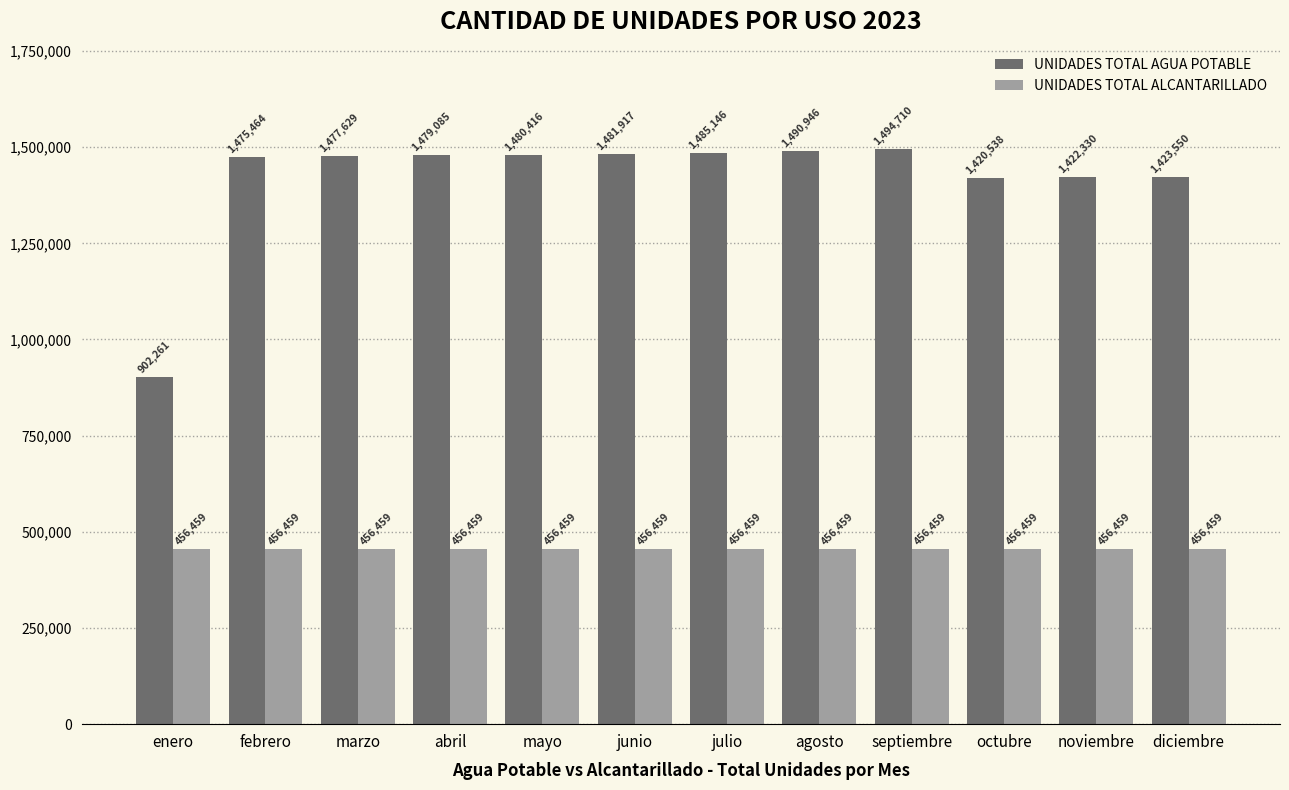

What is the label of the 11th bar from the left?

noviembre